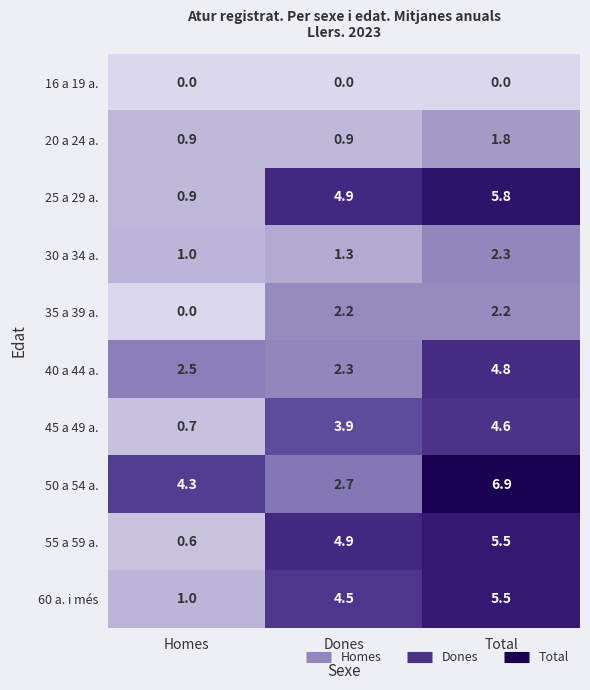

Read the 55 a 59 a. value at Homes.

0.6